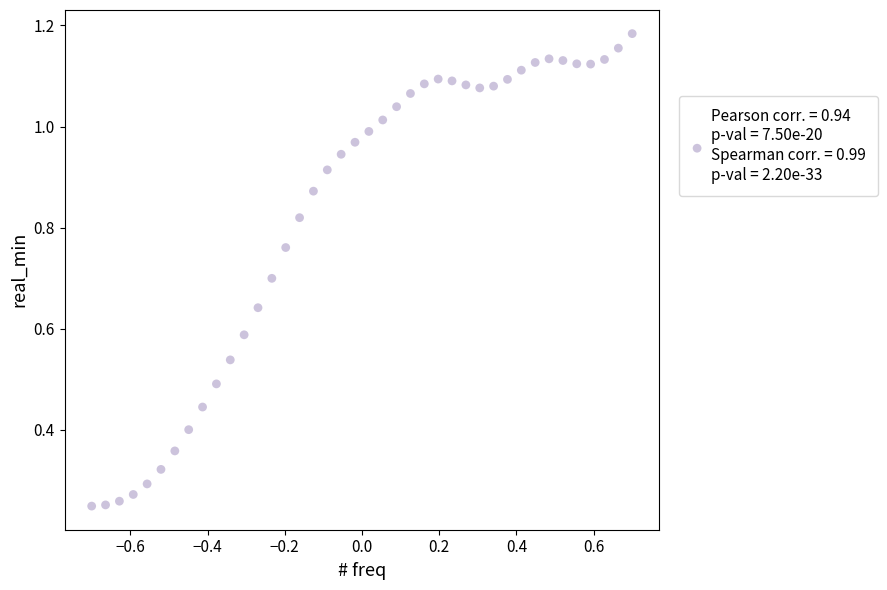

What is the range of X values (max minus min)?

1.4